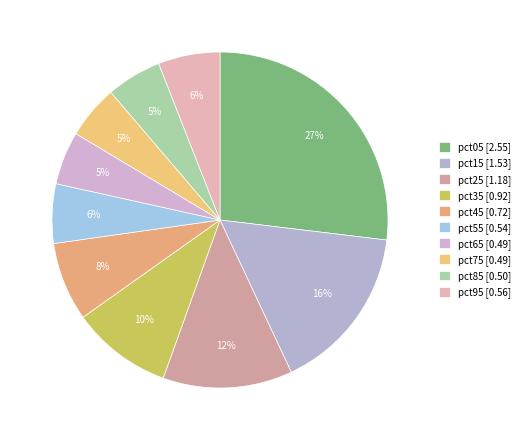

What portion of the pie excludes pct55?

94.3%